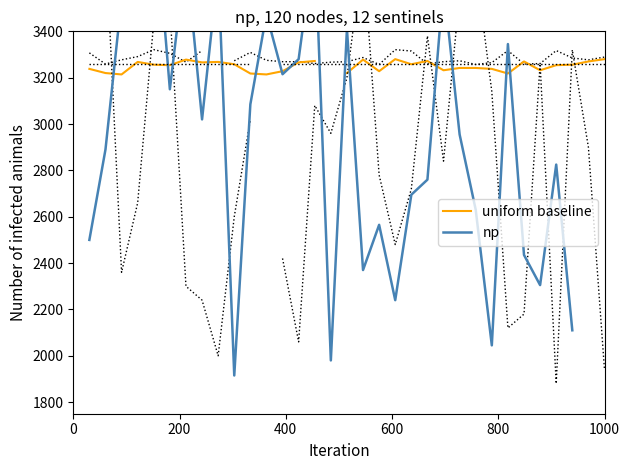

Count the number of data series in this chart.

2